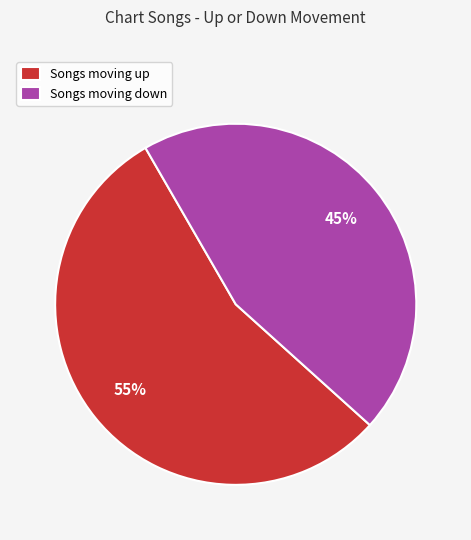

Is the sum of Songs moving up and Songs moving down greater than half?

Yes